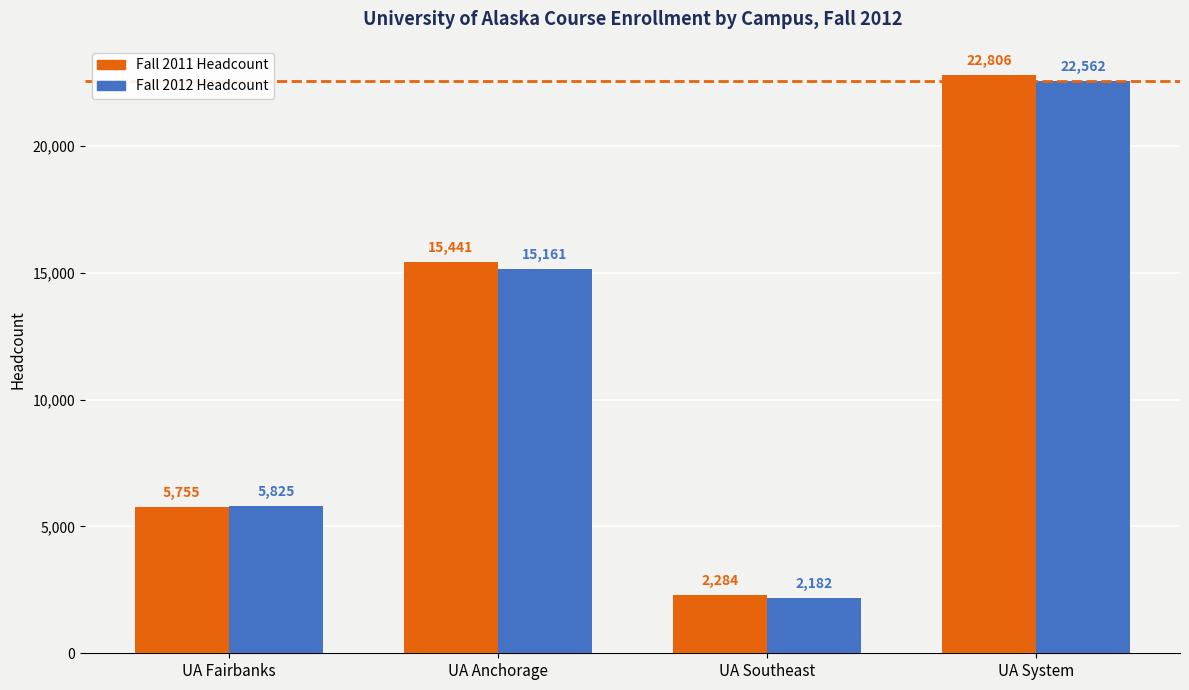

Which series has the largest total across all categories?

Fall 2011 Headcount